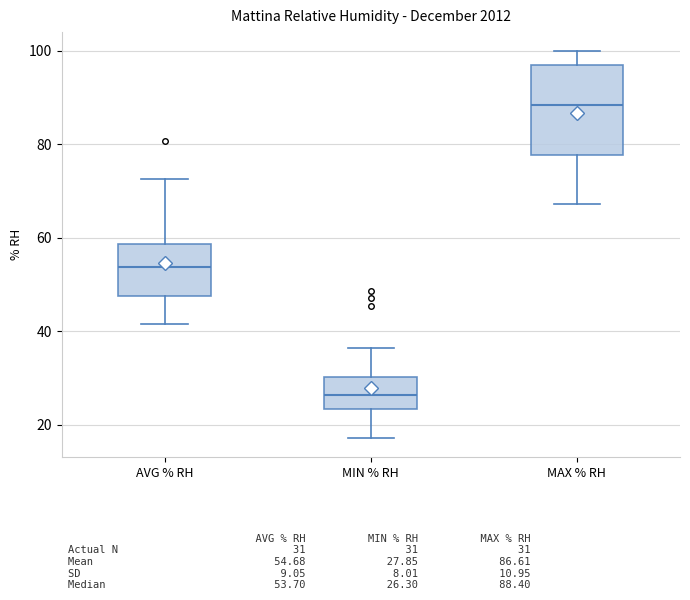

Reading left to right, read every box against the y-axis: the position of its median line, the range the box covers, and the ends of its whiskers. The values are not printed on the chart, so give them approximately, as read against the axis.

AVG % RH: median 54, box 48 to 58, whiskers 42 to 72
MIN % RH: median 26, box 24 to 30, whiskers 18 to 36
MAX % RH: median 88, box 78 to 96, whiskers 68 to 100